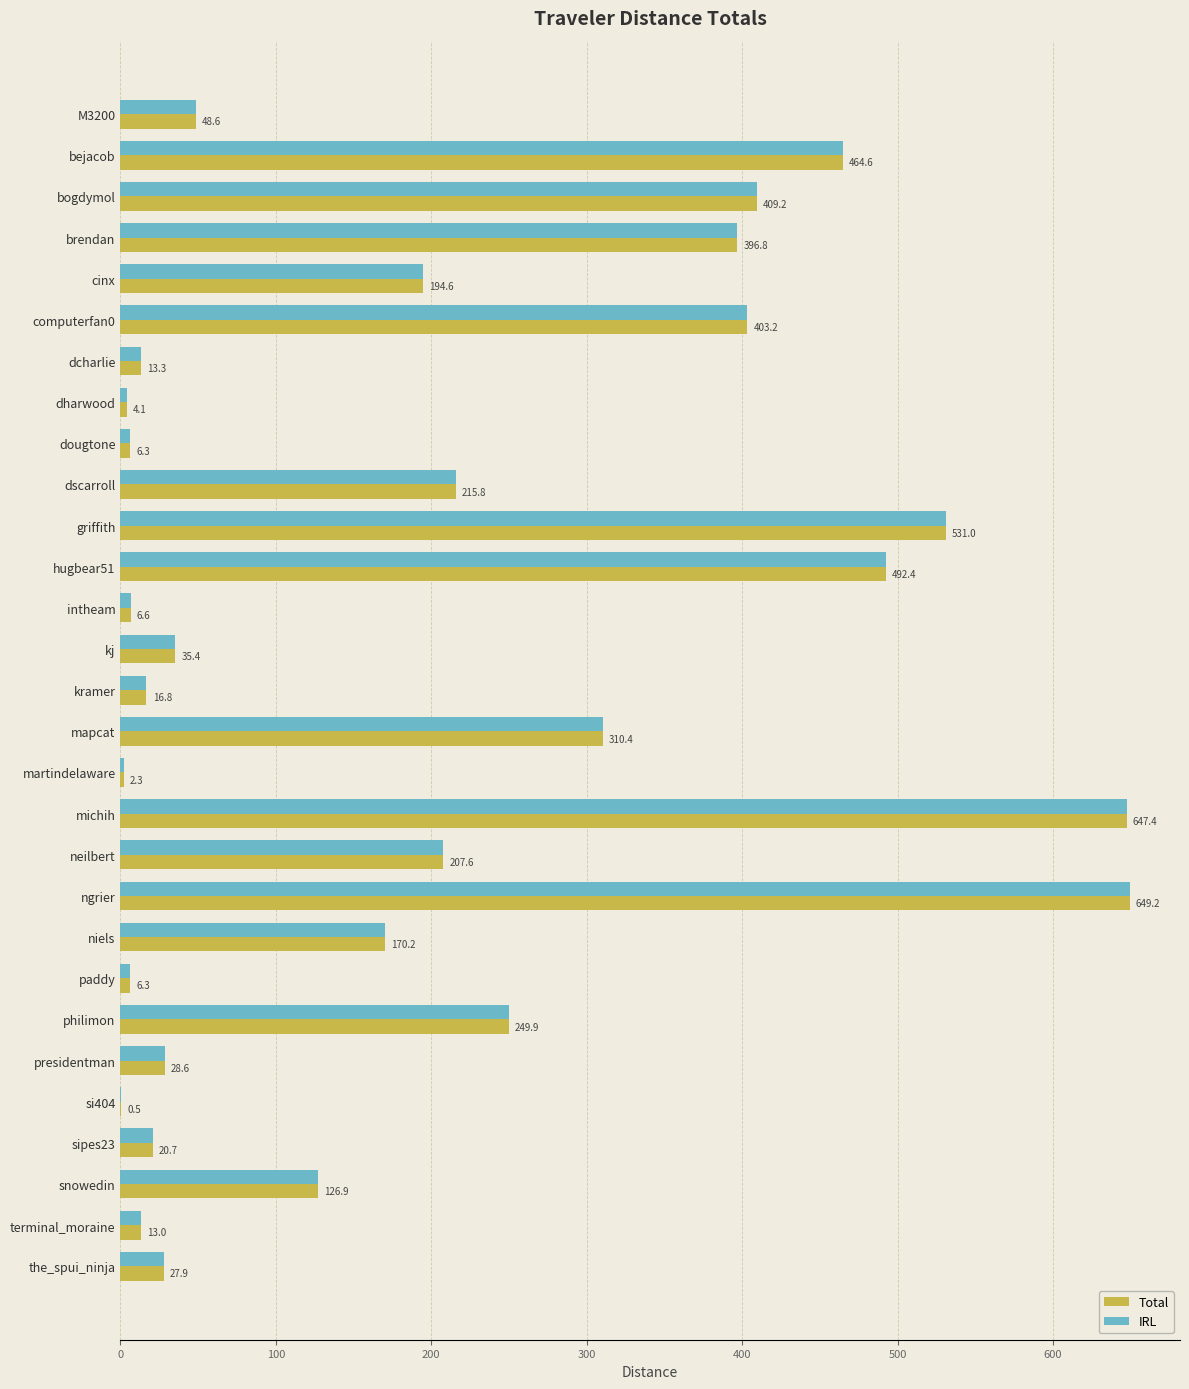

What is the highest value of the Total series?

649.2